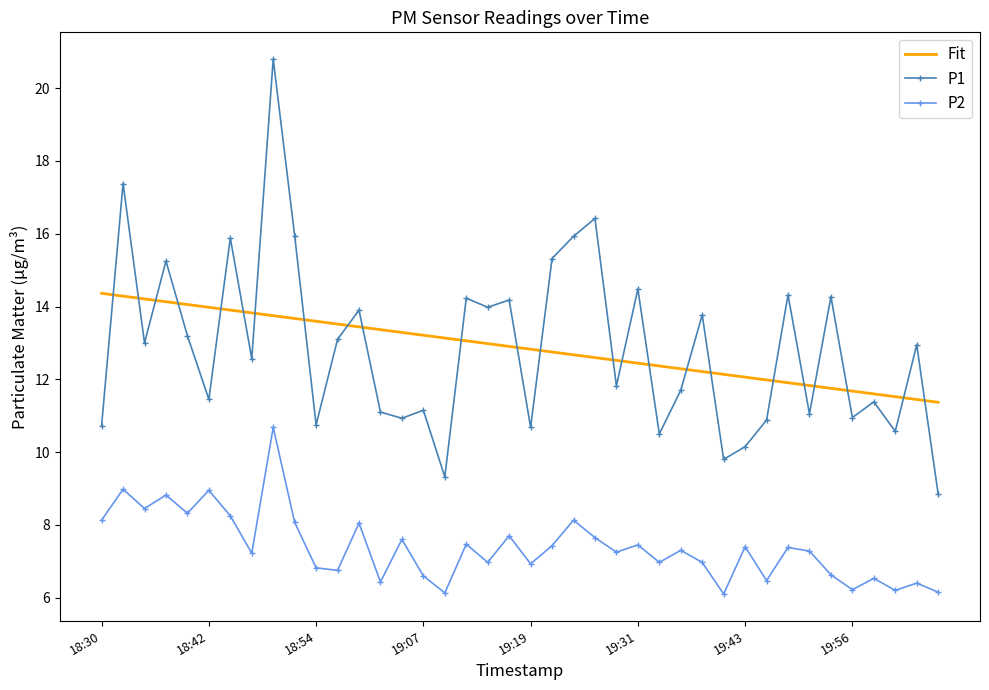

What is the difference between the maximum and minimum values in the P2 series?

4.6